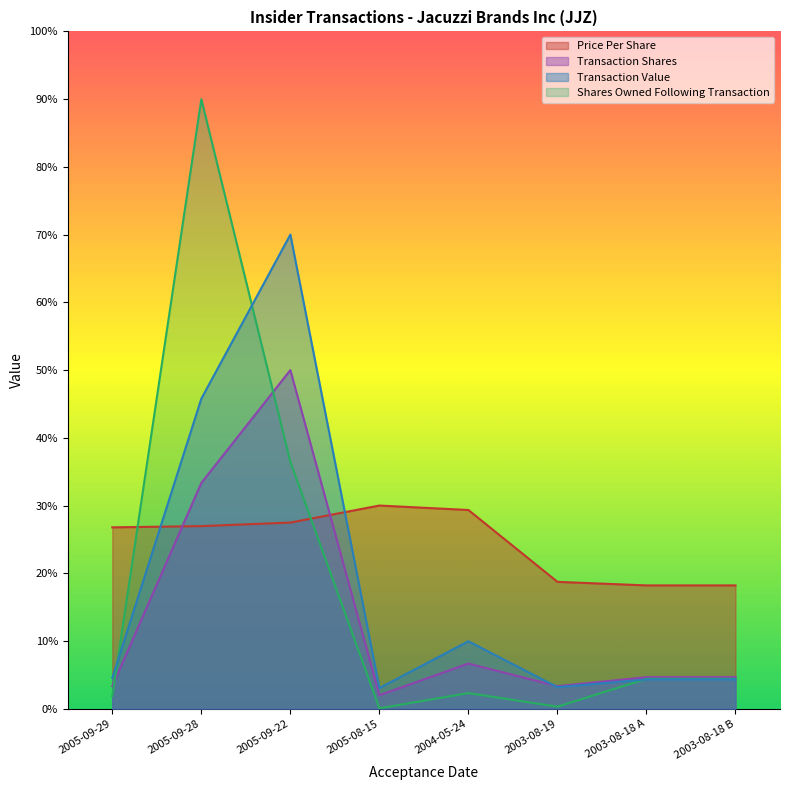

Reading left to right, what are all the values shown in this chart?

transactionPricePerShare: 395343.5	398038.7	405737.0	442869.0	433169.4	276589.4	268826.4	268826.4
transactionShares: 49207.7	492076.7	738115.0	29524.6	98415.3	49207.7	68890.7	68890.7
sharesOwnedFollowingTransaction: 27000.0	1328607.0	538128.0	900.0	34137.0	4500.0	65222.1	65222.1
transactionValue: 67126.0	675836.5	1033361.0	45117.3	147097.1	46962.6	63902.3	63902.3